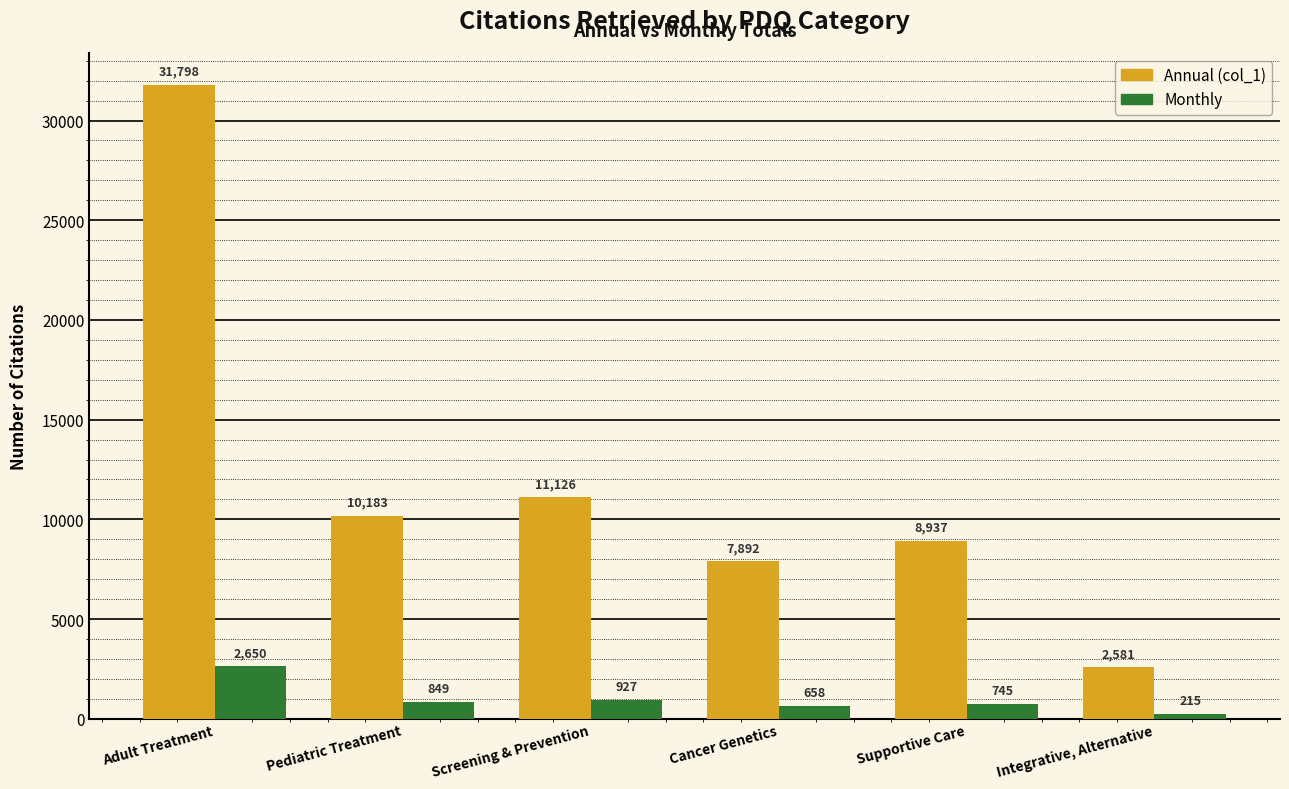

What are all the series names shown in the legend?

Annual (col_1), Monthly